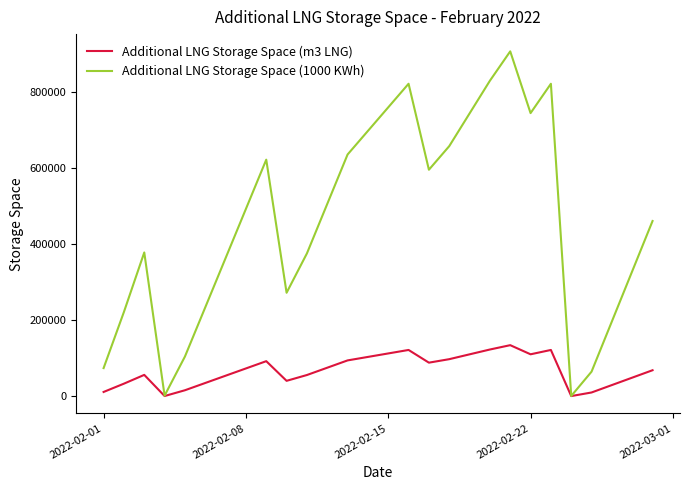

Which series has the widest spread of values?

Additional LNG Storage Space (1000 KWh)